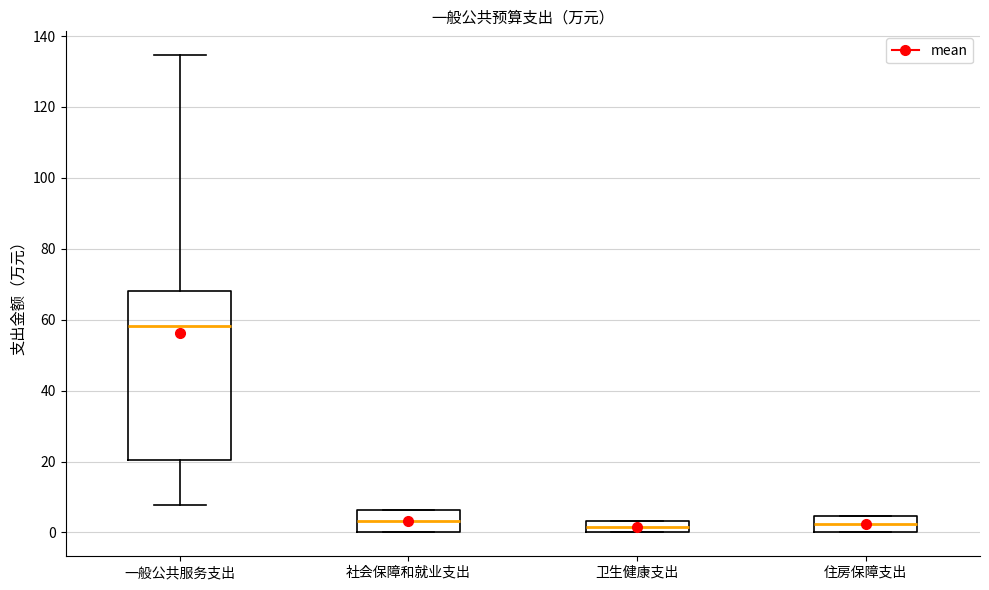

Reading left to right, transcribe this box plot: for each box, give where its median line is, the range the box spans, and where its two whiskers end, as read against the y-axis. The values are not printed on the chart, so give them approximately, as read against the axis.

一般公共服务支出: median 58, box 20 to 68, whiskers 8 to 134
社会保障和就业支出: median 4, box 0 to 6, whiskers 0 to 6
卫生健康支出: median 2, box 0 to 4, whiskers 0 to 4
住房保障支出: median 2, box 0 to 4, whiskers 0 to 4